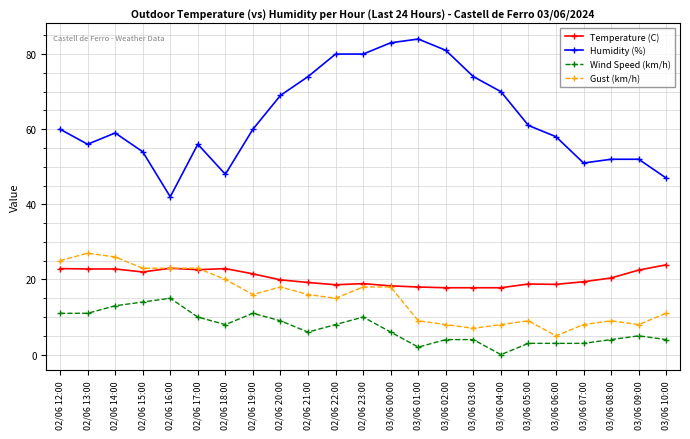

Does the chart display data point markers on the line(s)?

Yes